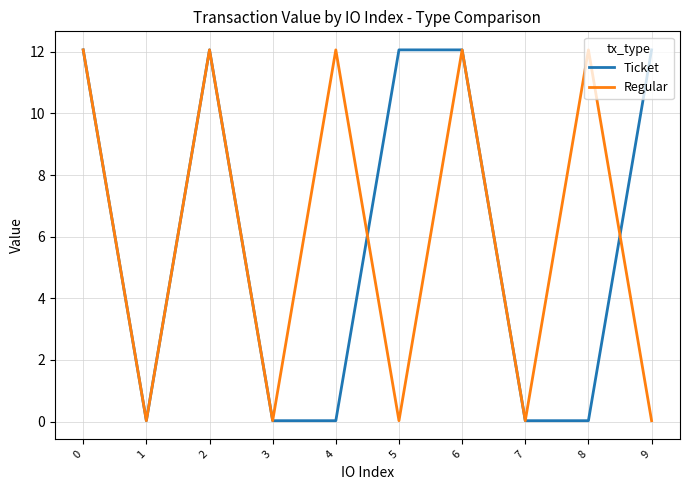

Does the chart display data point markers on the line(s)?

No